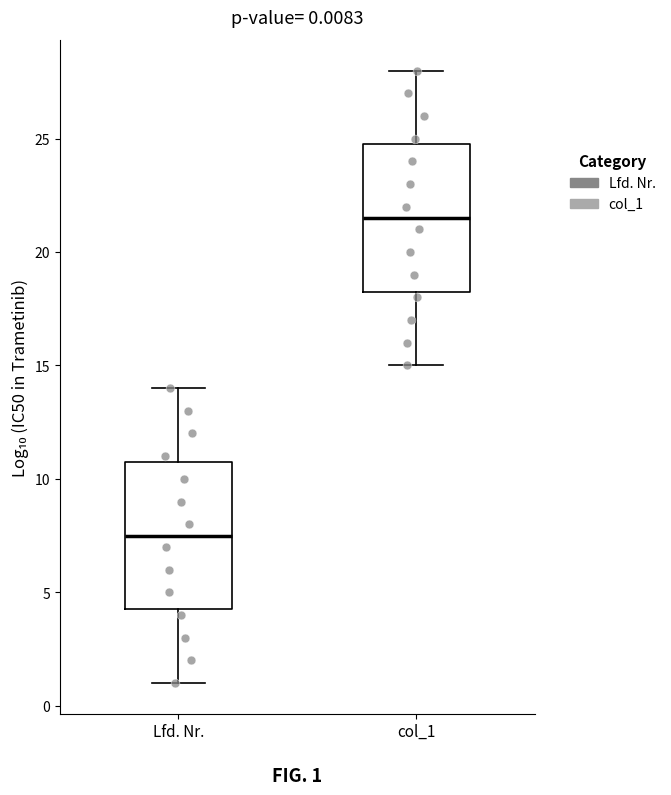

Which box has the lowest median line?

Lfd. Nr.